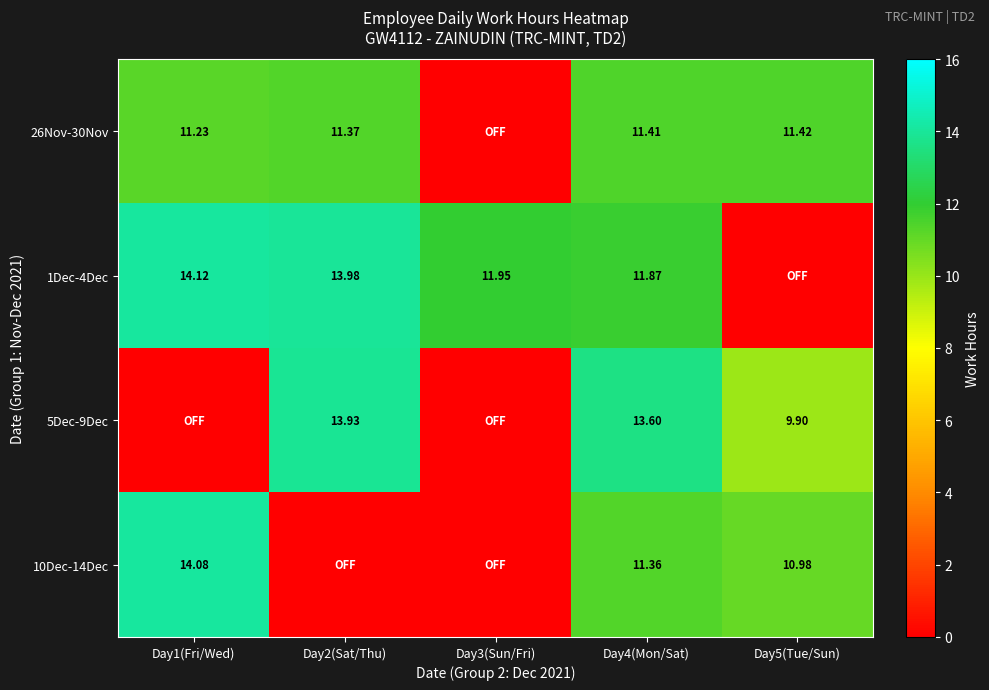

Is it true that 10Dec-14Dec equals 11.0 at Day5(Tue/Sun)?

True